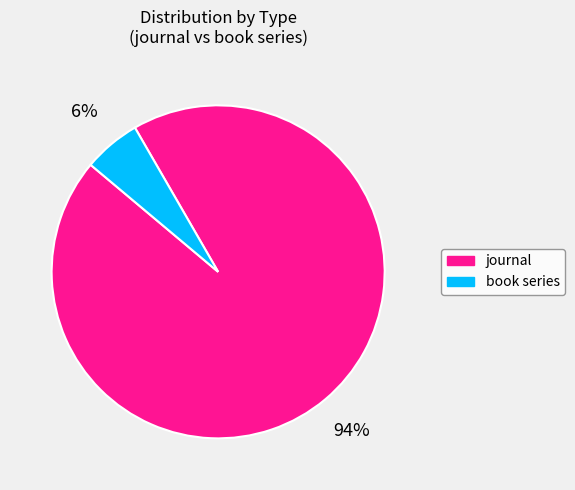

How many slices are in this pie chart?

2